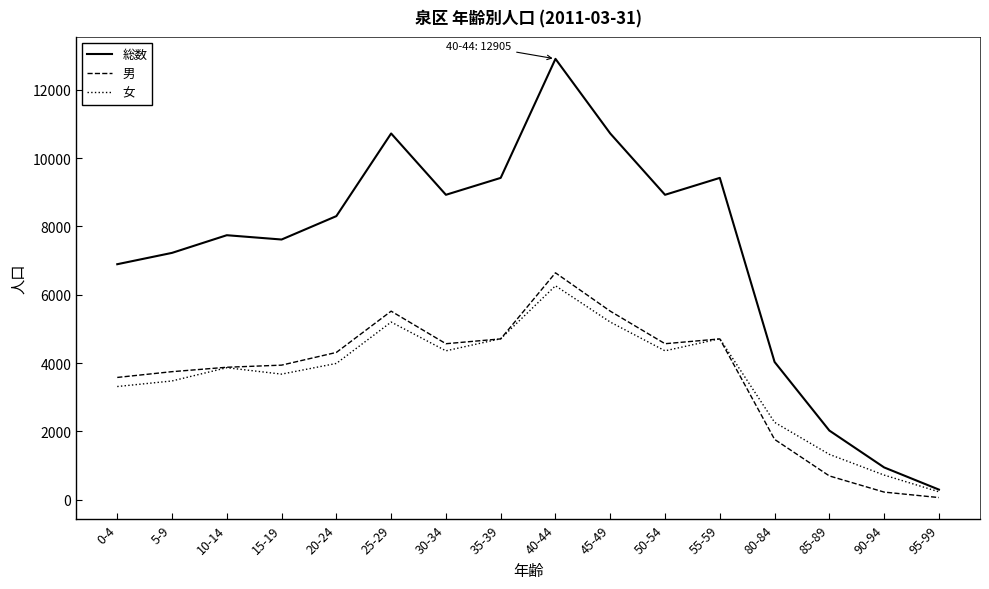

The value of 女 at 45-49 is 1981. True or false?

False